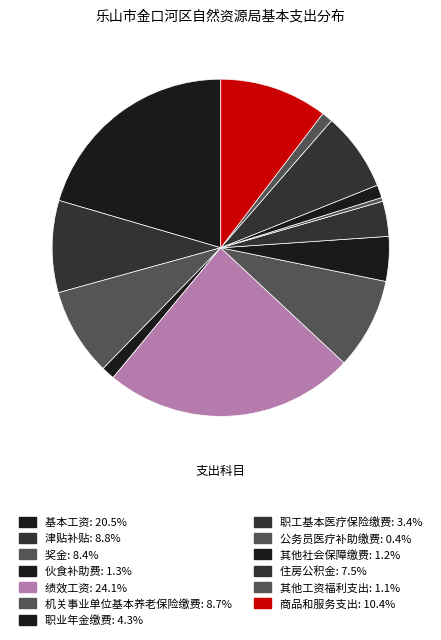

What percentage is the 伙食补助费 slice, to the nearest percent?

1%